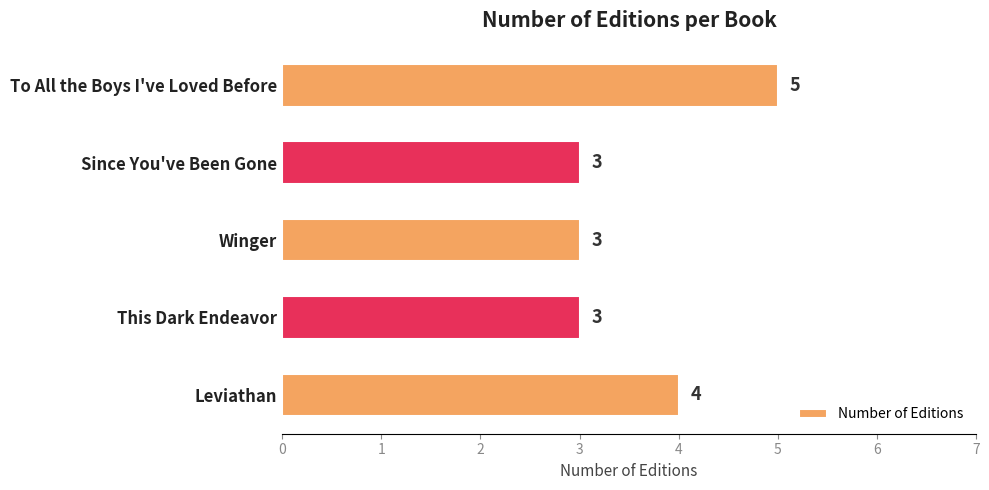

Reading top to bottom, list all the values displayed in this chart.

To All the Boys I've Loved Before=5	Since You've Been Gone=3	Winger=3	This Dark Endeavor=3	Leviathan=4